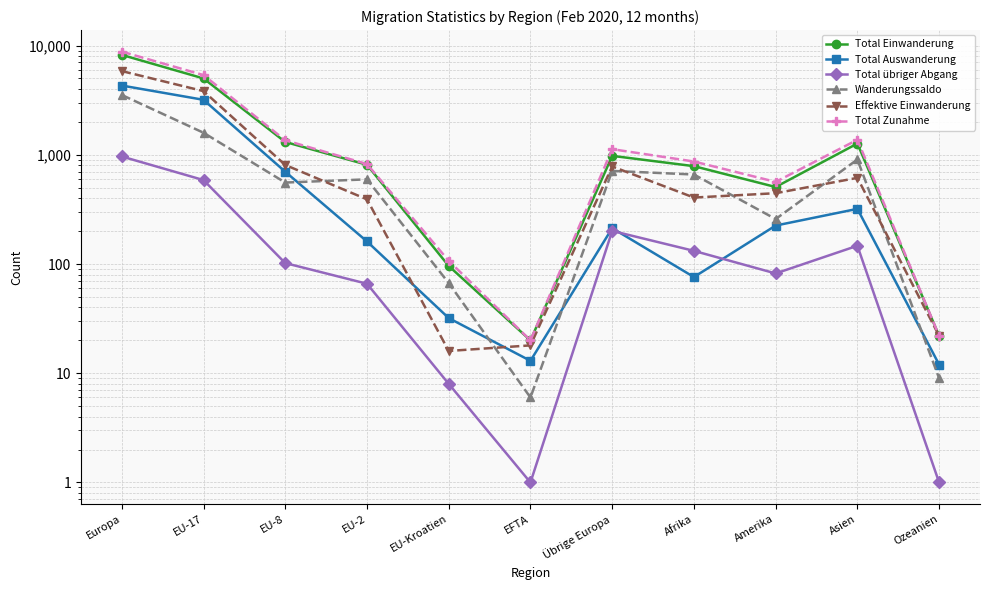

What position from the right is EU-8?

9